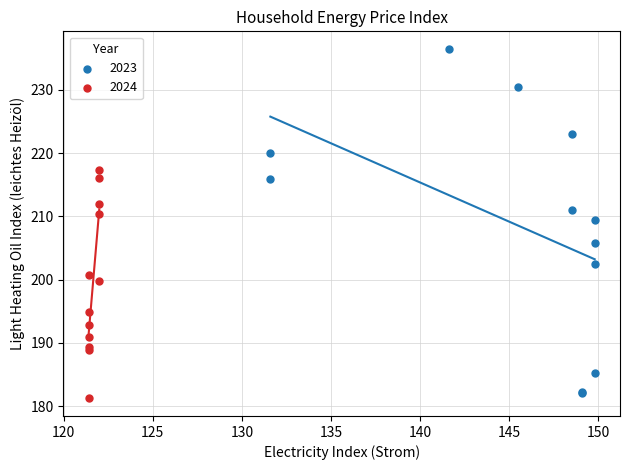

Which series has the widest spread of Y values?

2023